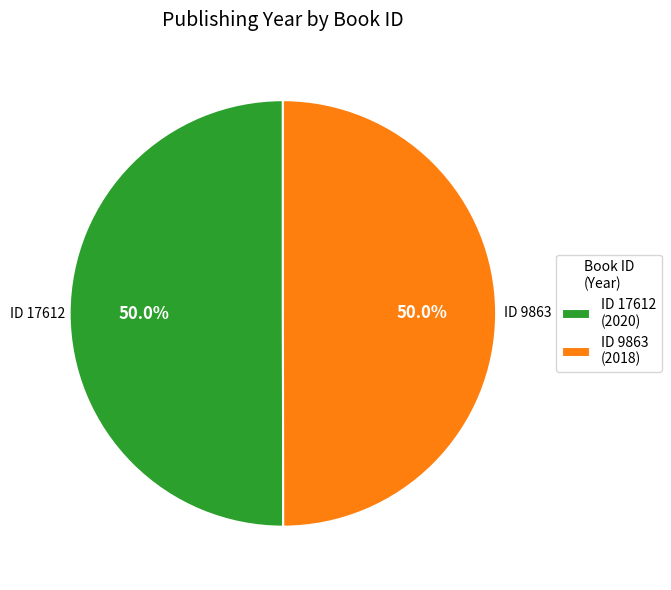

How many segments does this pie chart have?

2